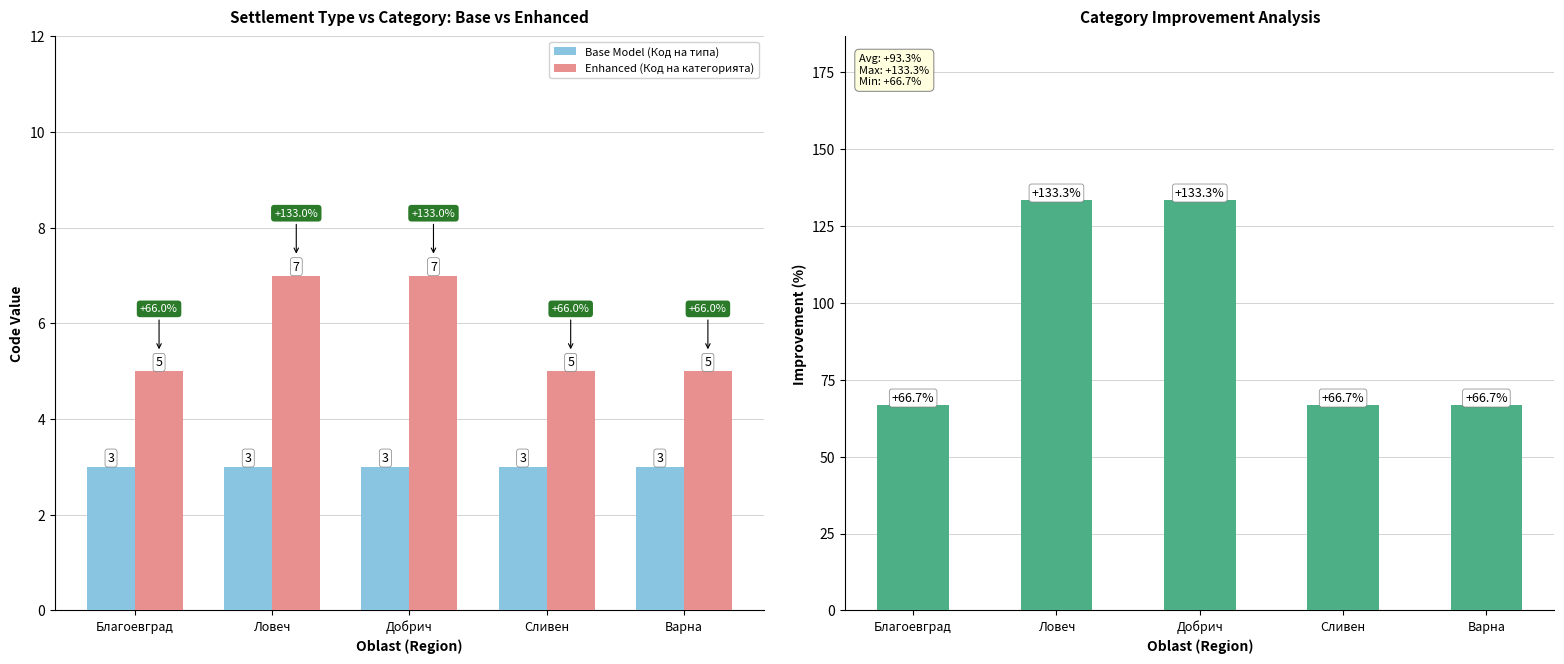

What is the maximum value shown in the chart?

133.3